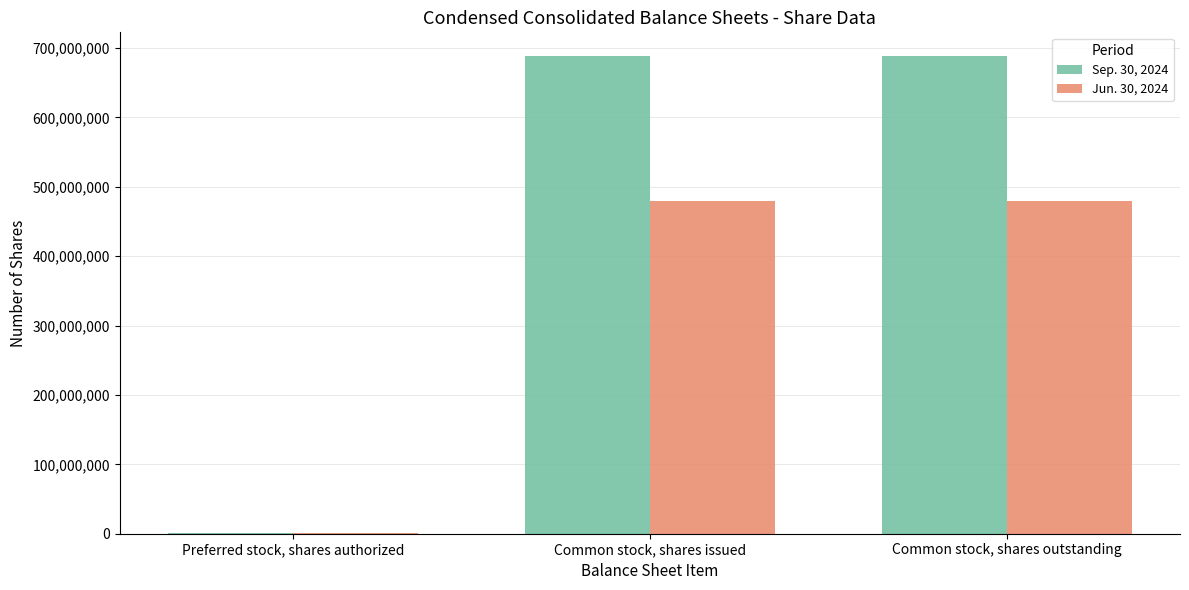

What are all the series names shown in the legend?

Sep. 30, 2024, Jun. 30, 2024